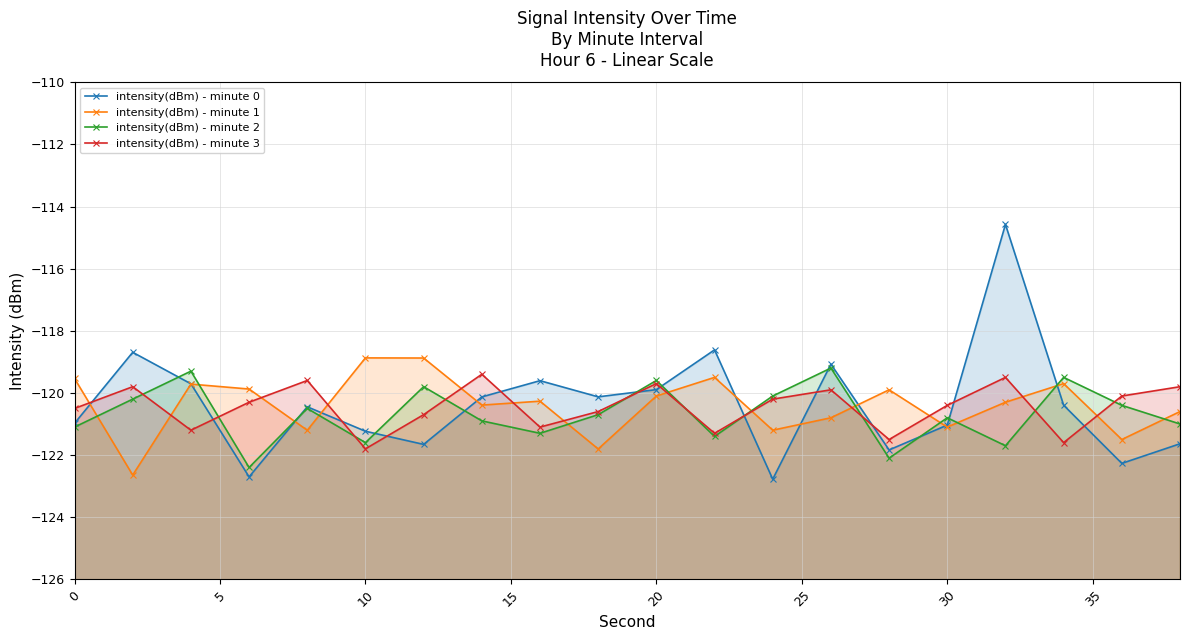

True or false: intensity(dBm) - minute 3 and intensity(dBm) - minute 2 cross at least once.

True